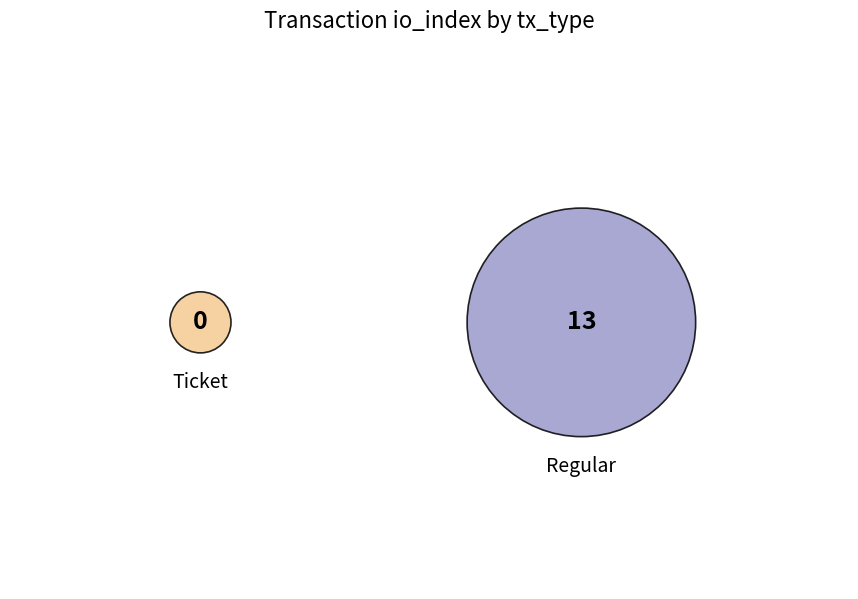

True or false: Ticket accounts for 14% of the total.

False